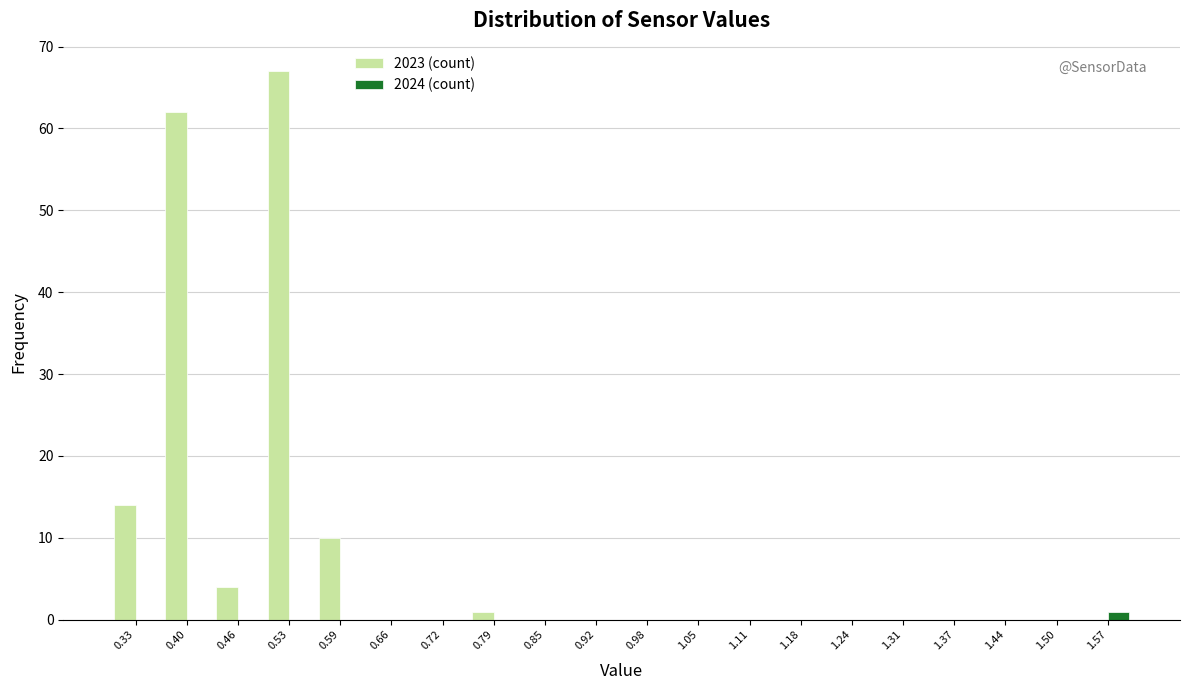

Reading left to right, transcribe this chart: for each range on the x-axis, give the height of each series' bar. Neither the bar edges nor the heights are printed on the chart, so give them approximately, as read against the axes.

0.300 to 0.365: 2023 (count)=14	2024 (count)=0
0.365 to 0.430: 2023 (count)=62	2024 (count)=0
0.430 to 0.495: 2023 (count)=4	2024 (count)=0
0.495 to 0.560: 2023 (count)=67	2024 (count)=0
0.560 to 0.625: 2023 (count)=10	2024 (count)=0
0.625 to 0.690: 2023 (count)=0	2024 (count)=0
0.690 to 0.755: 2023 (count)=0	2024 (count)=0
0.755 to 0.820: 2023 (count)=1	2024 (count)=0
0.820 to 0.885: 2023 (count)=0	2024 (count)=0
0.885 to 0.950: 2023 (count)=0	2024 (count)=0
0.950 to 1.015: 2023 (count)=0	2024 (count)=0
1.015 to 1.080: 2023 (count)=0	2024 (count)=0
1.080 to 1.145: 2023 (count)=0	2024 (count)=0
1.145 to 1.210: 2023 (count)=0	2024 (count)=0
1.210 to 1.275: 2023 (count)=0	2024 (count)=0
1.275 to 1.340: 2023 (count)=0	2024 (count)=0
1.340 to 1.405: 2023 (count)=0	2024 (count)=0
1.405 to 1.470: 2023 (count)=0	2024 (count)=0
1.470 to 1.535: 2023 (count)=0	2024 (count)=0
1.535 to 1.600: 2023 (count)=0	2024 (count)=1